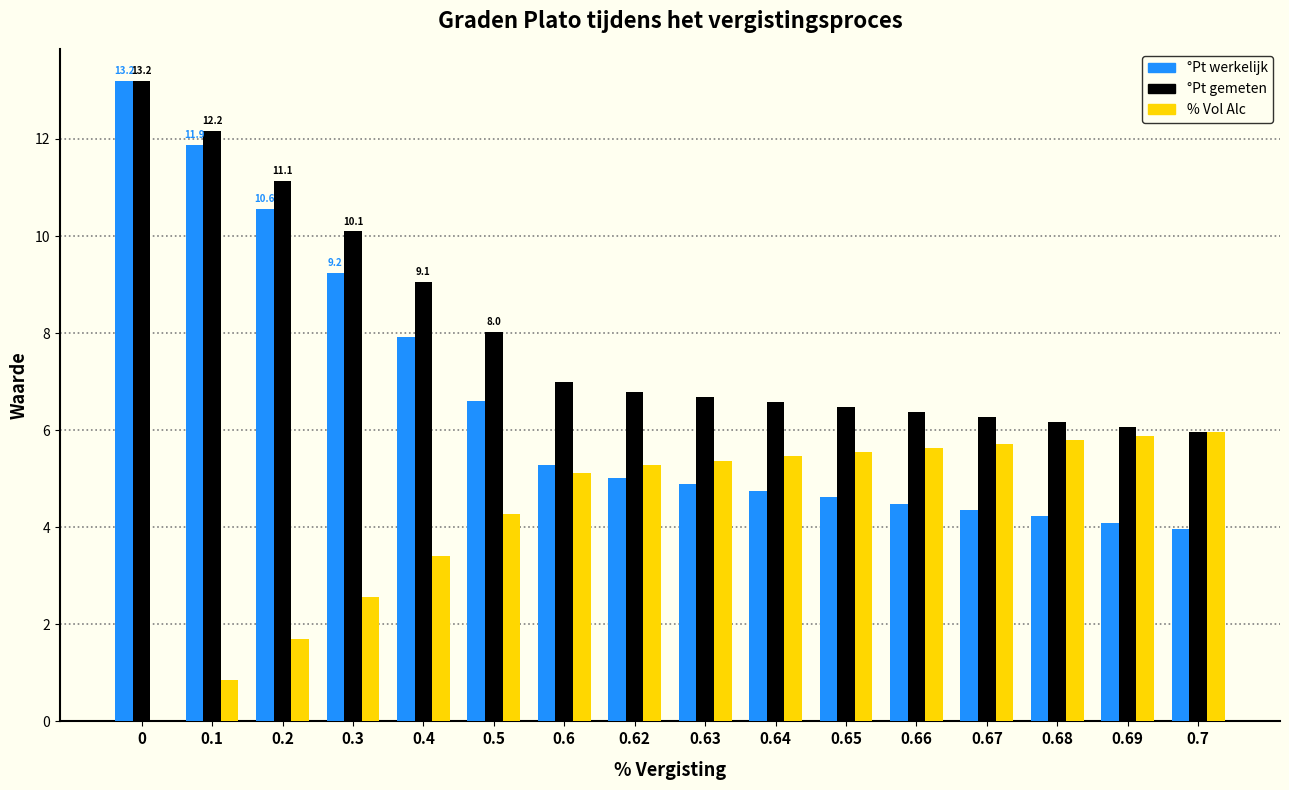

What is the sum of all °Pt gemeten values?

128.0